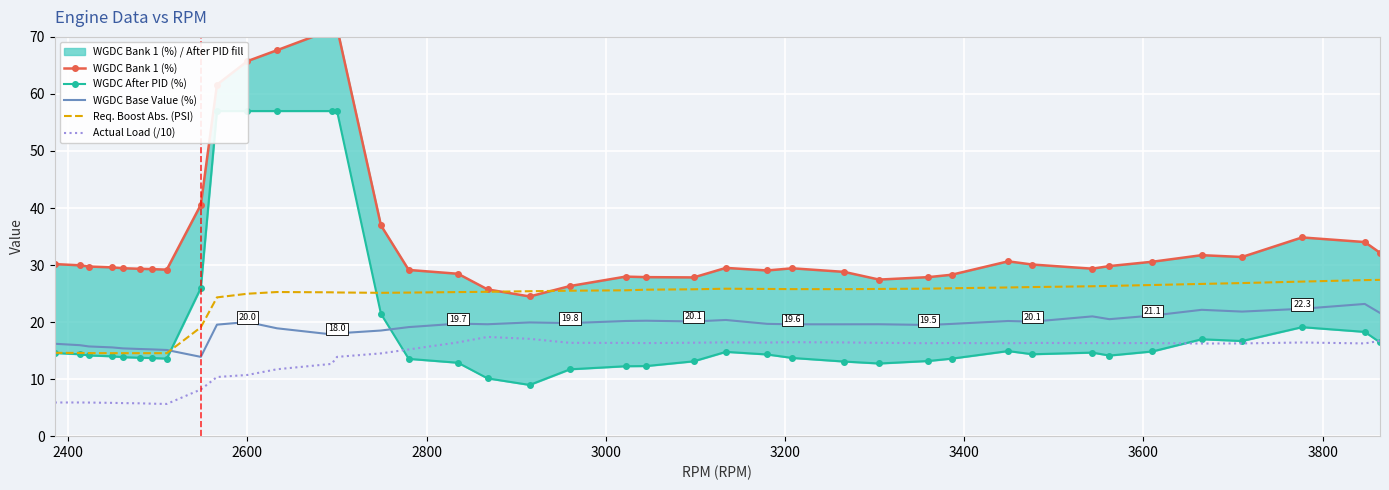

True or false: WGDC Base Value (%) and Actual Load (/10) cross at least once.

False